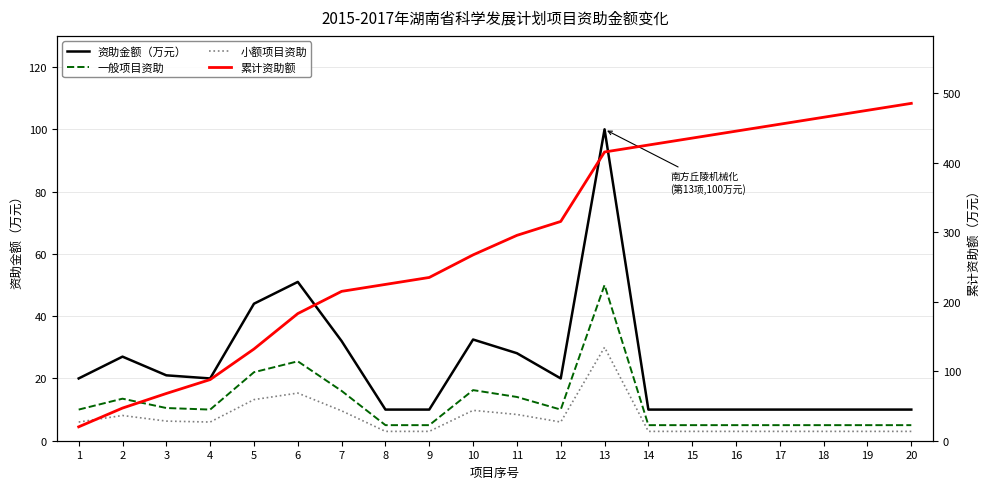

What is the sum of the 累计资助额 values at 15 and 6?

618.6